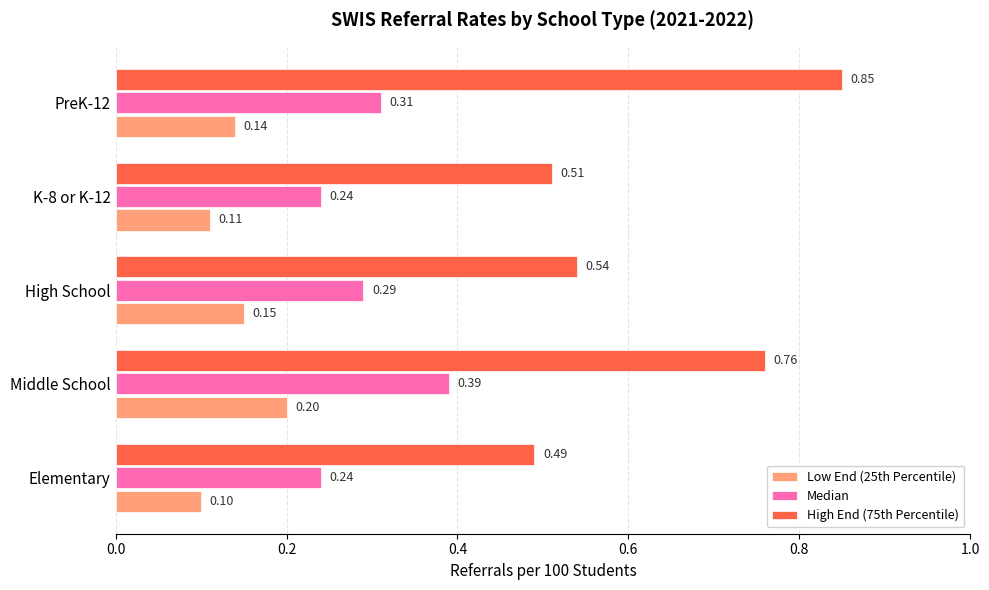

List the series in order of their overall mean, lowest first.

Low End (25th Percentile), Median, High End (75th Percentile)